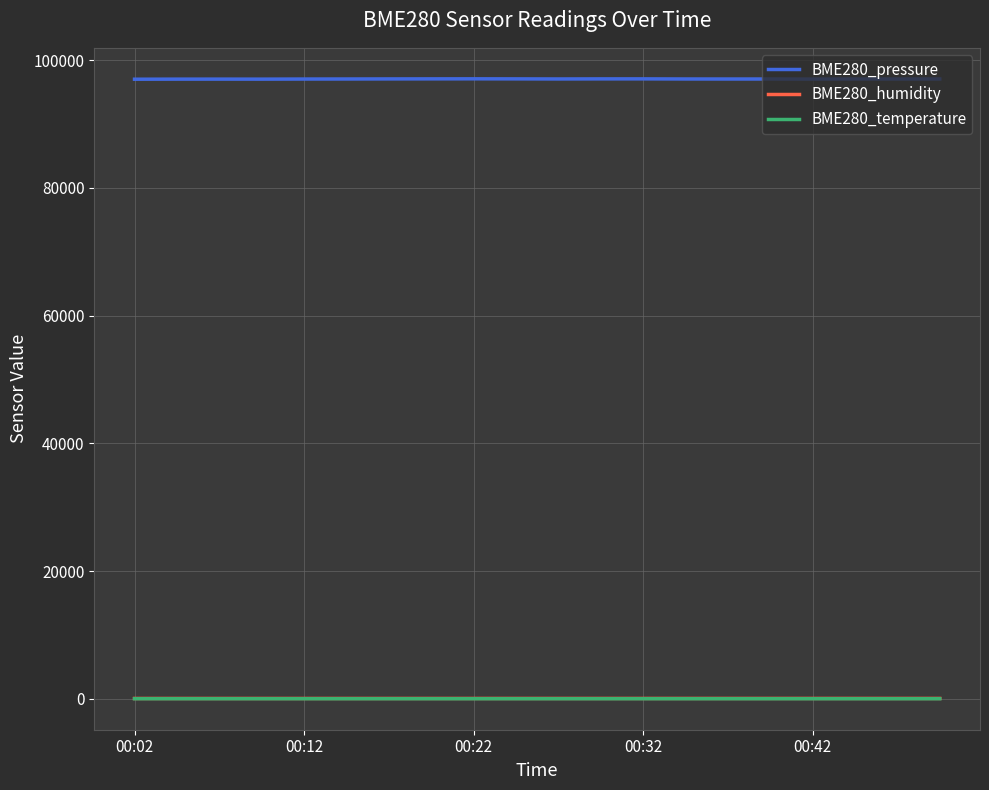

True or false: BME280_humidity and BME280_pressure intersect in this chart.

False